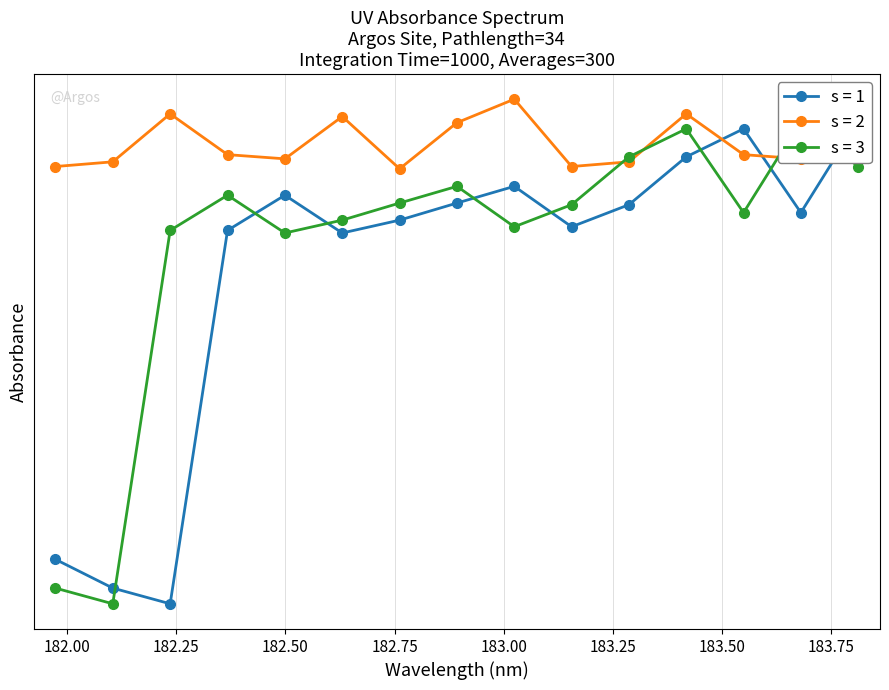

True or false: s = 1 has a value of -56.0 at 183.4176122368.

True